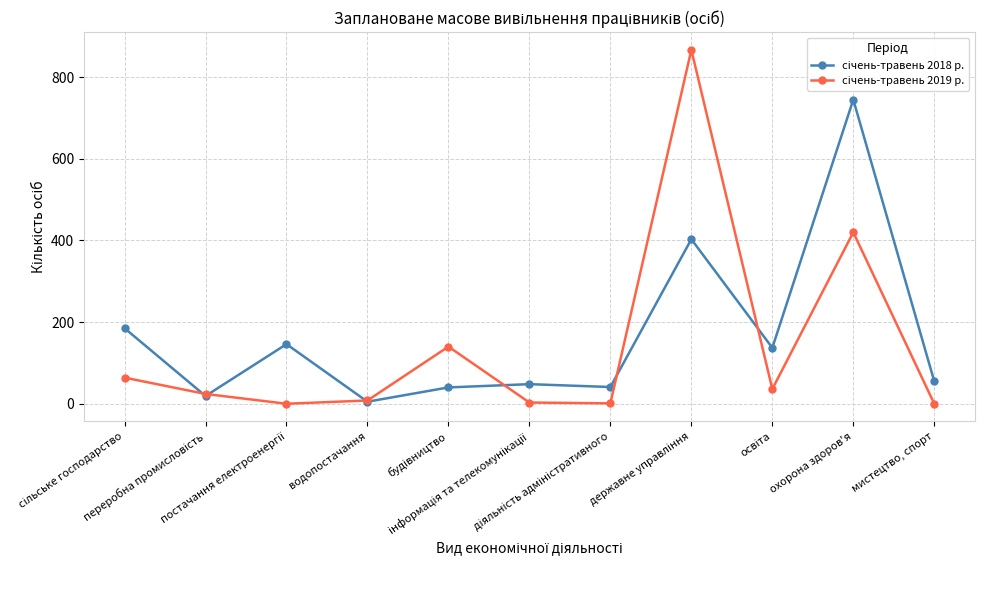

At how many categories does at least one series exceed 169?

3